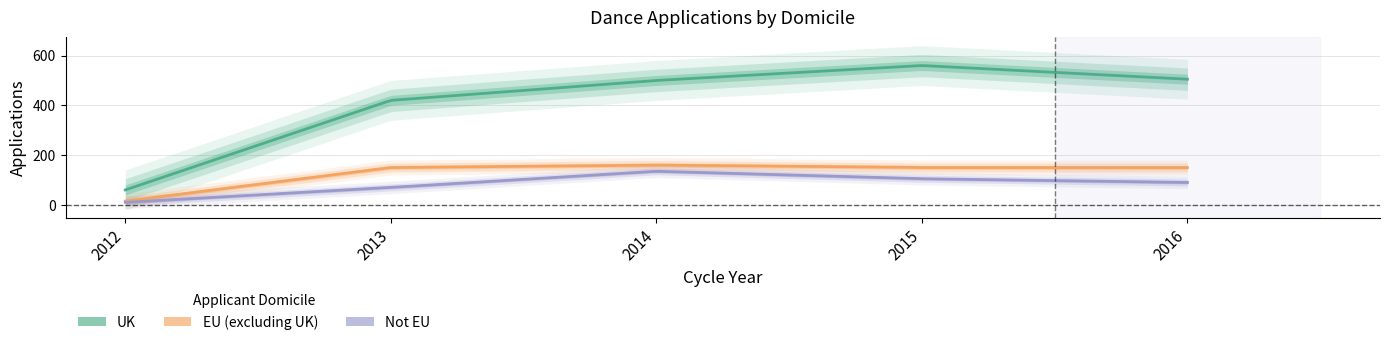

Reading left to right, transcribe all the data shown in this chart.

UK: 2012=60	2013=420	2014=500	2015=560	2016=505
EU (excluding UK): 2012=15	2013=150	2014=160	2015=150	2016=150
Not EU: 2012=10	2013=70	2014=135	2015=105	2016=90